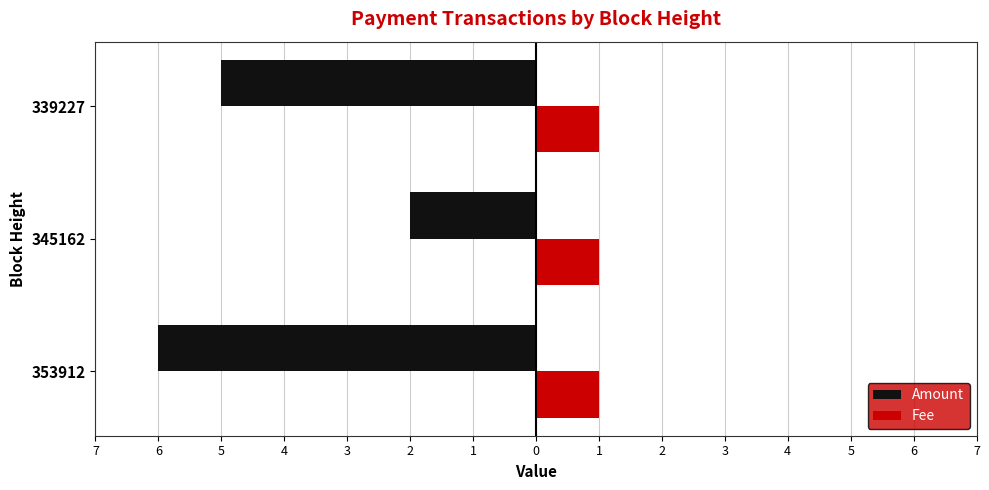

What are all the series names shown in the legend?

Amount, Fee